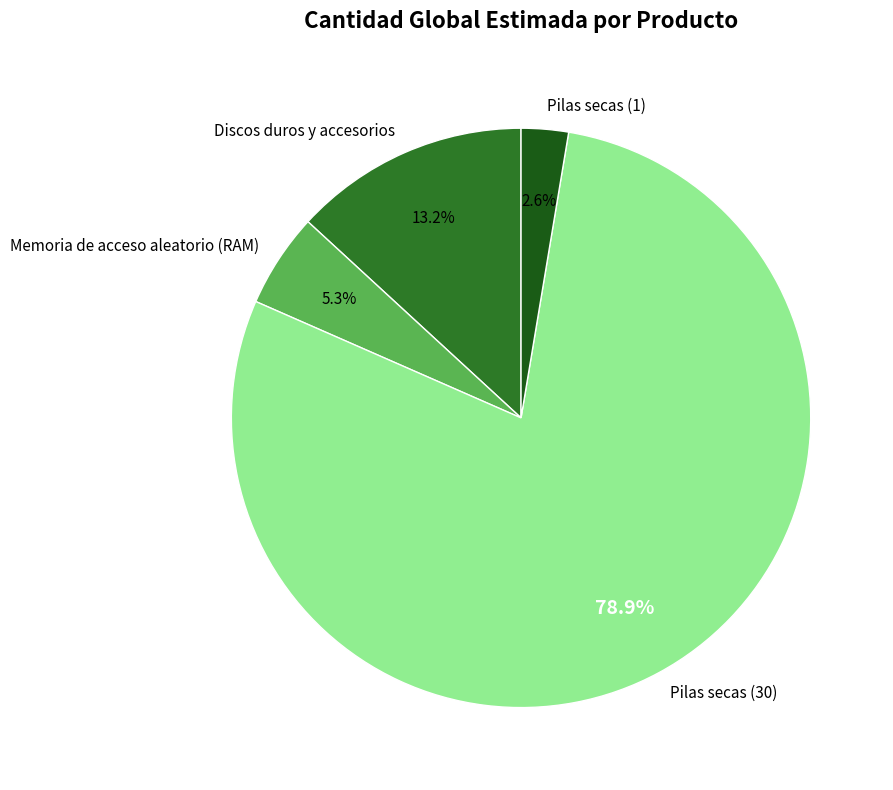

Which has a higher value, Discos duros y accesorios or Pilas secas (1)?

Discos duros y accesorios